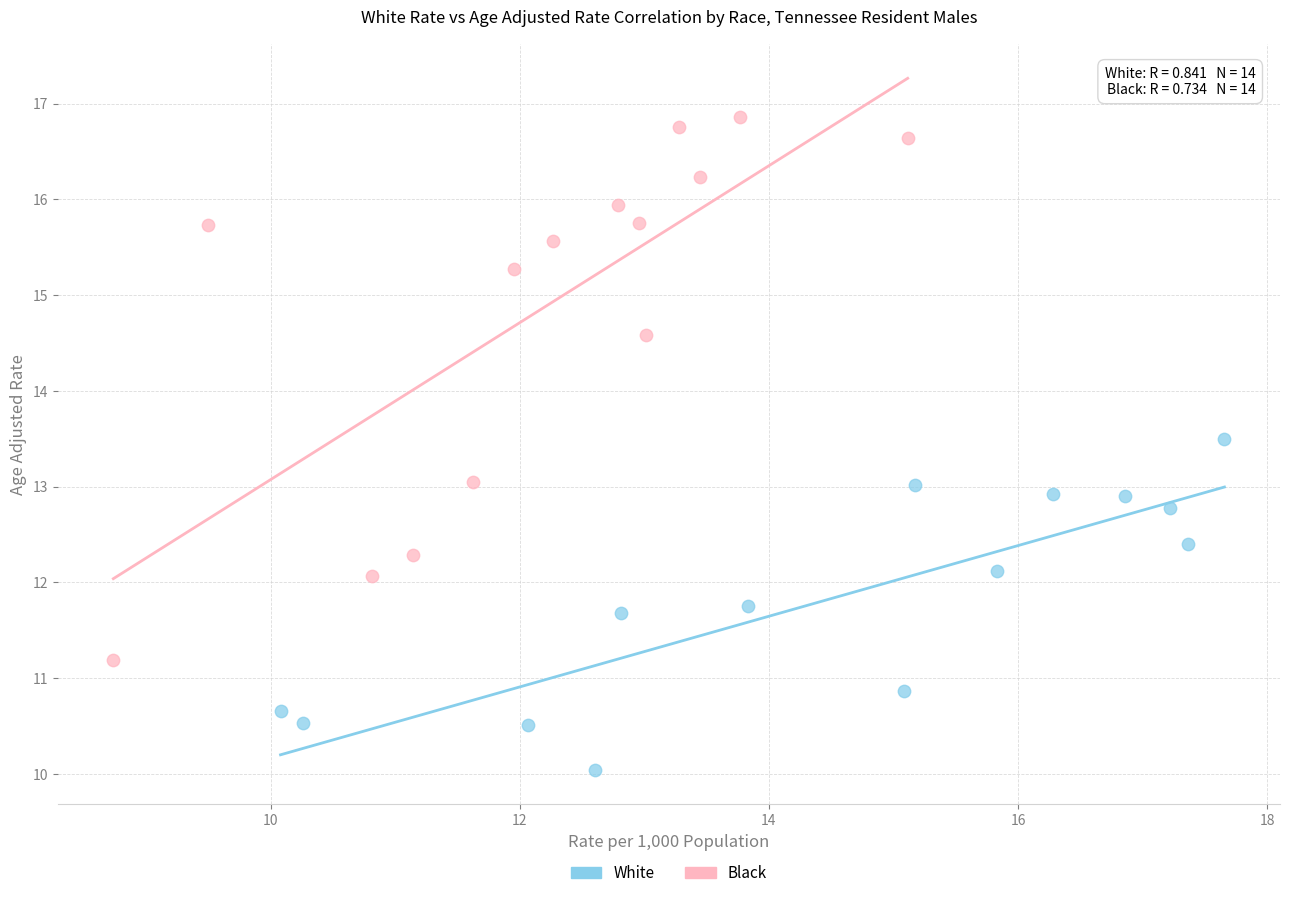

Which series has the largest Y range (max minus min)?

Black